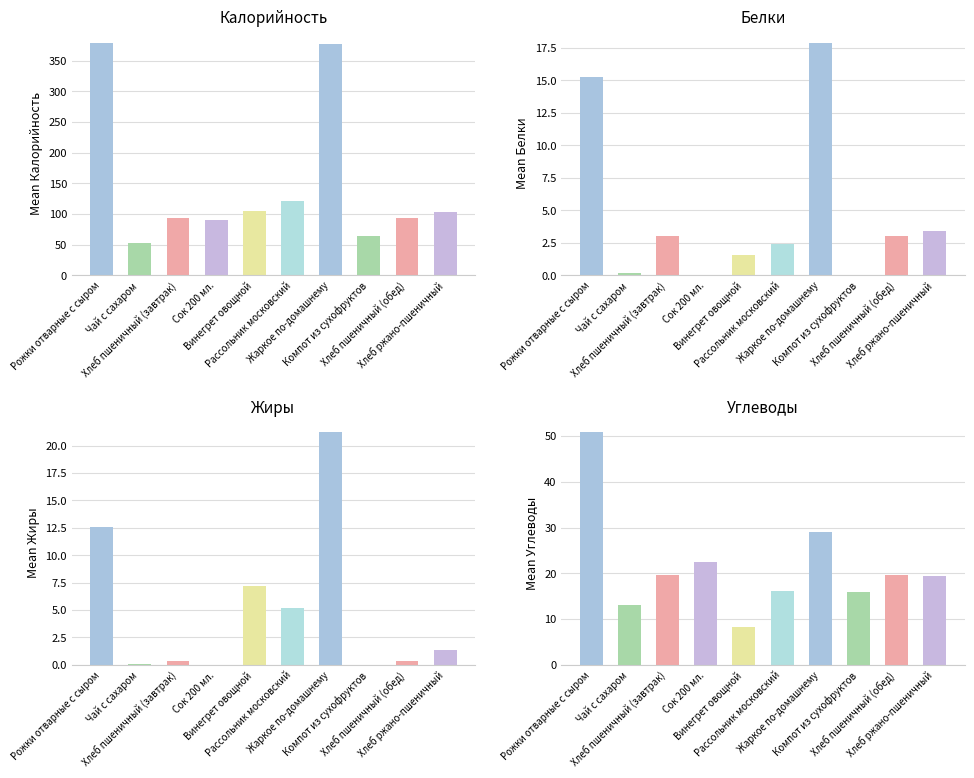

Rank the categories by Калорийность value from lowest to highest.

Чай с сахаром, Компот из сухофруктов, Сок 200 мл., Хлеб пшеничный (завтрак), Хлеб пшеничный (обед), Хлеб ржано-пшеничный, Винегрет овощной, Рассольник московский, Жаркое по-домашнему, Рожки отварные с сыром